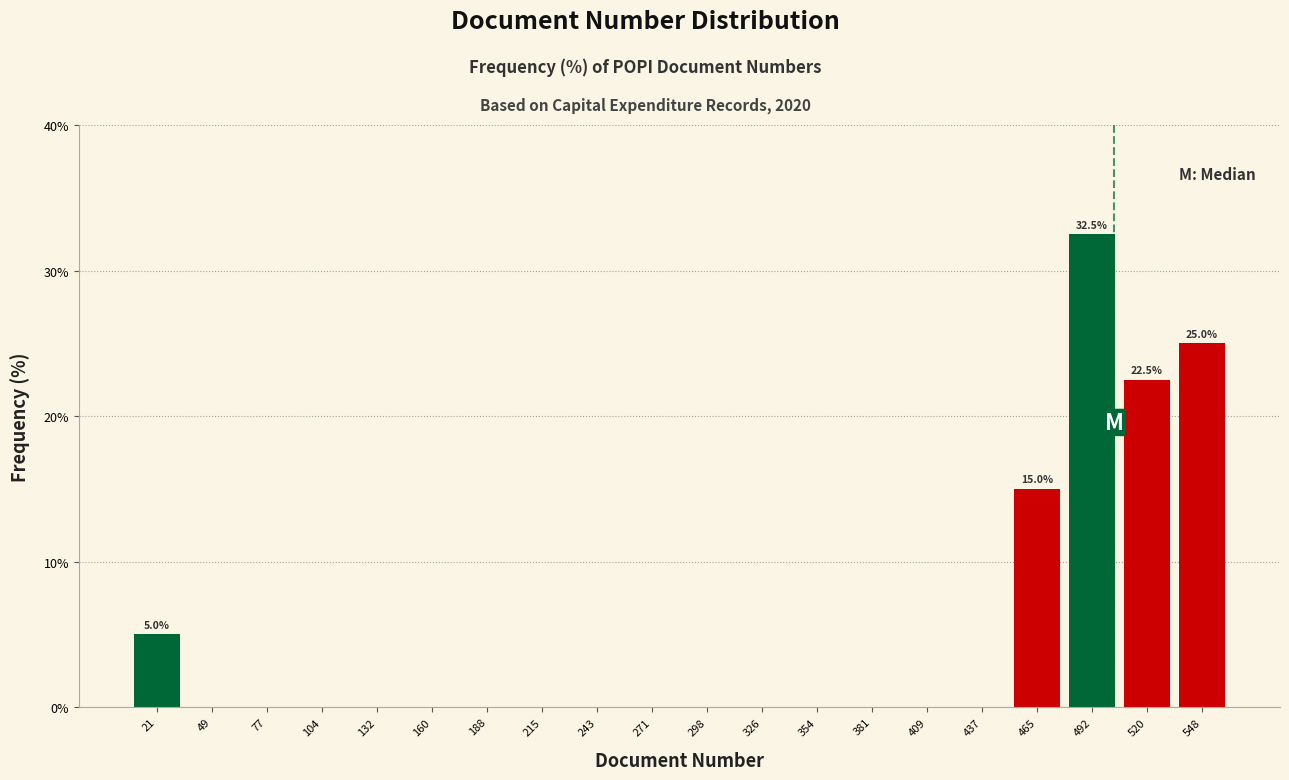

Which range on the x-axis has the tallest bar?

480 to 505